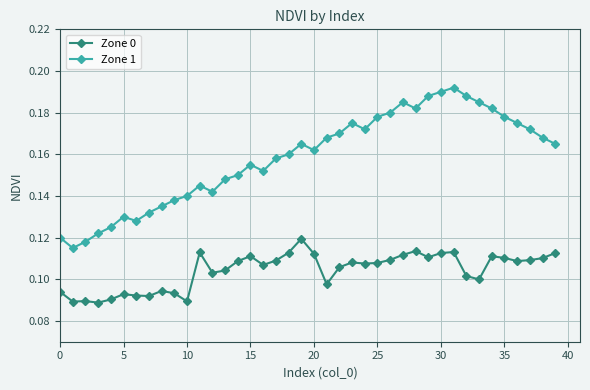

Which series has the largest total across all categories?

Zone 1